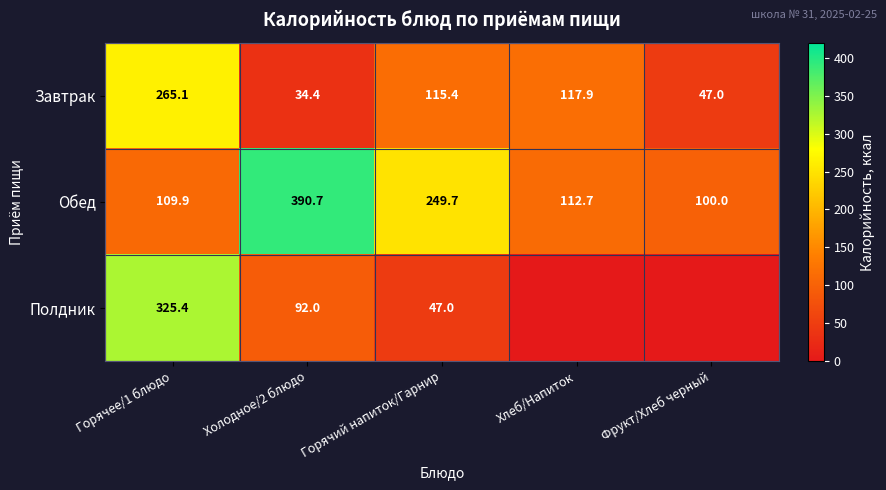

At Холодное/2 блюдо, list the series in order from largest to smallest.

Обед, Полдник, Завтрак